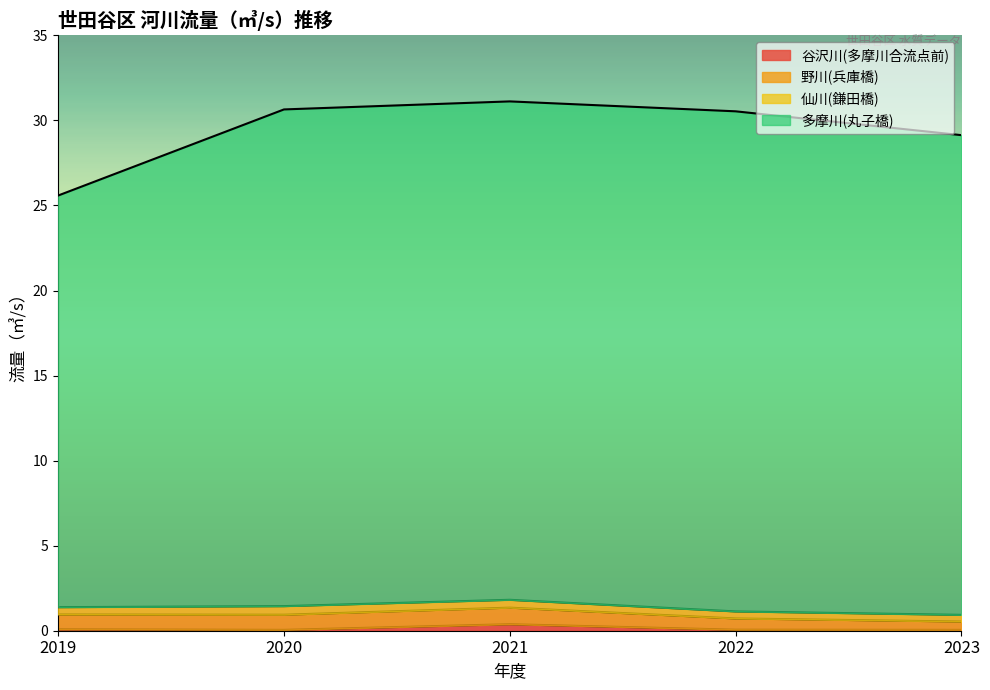

Which category has the lowest value across all series?

2020